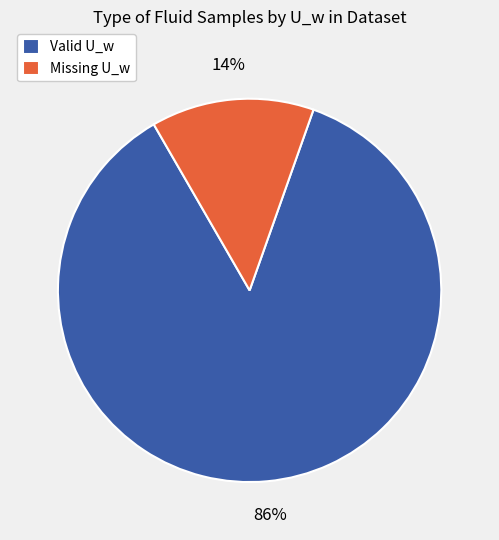

Which has a higher value, Valid U_w or Missing U_w?

Valid U_w